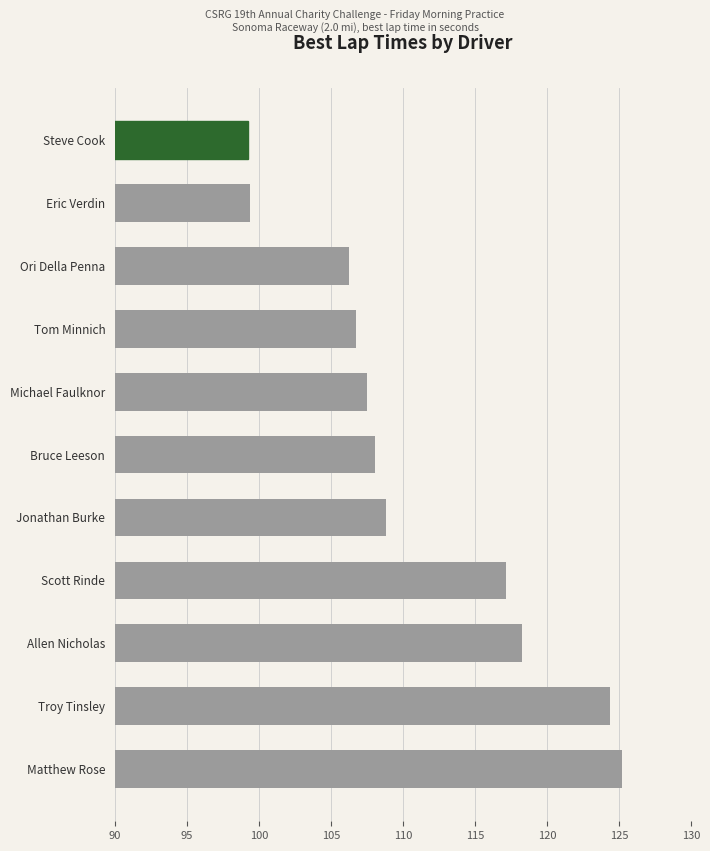

Does the chart contain any negative values?

No